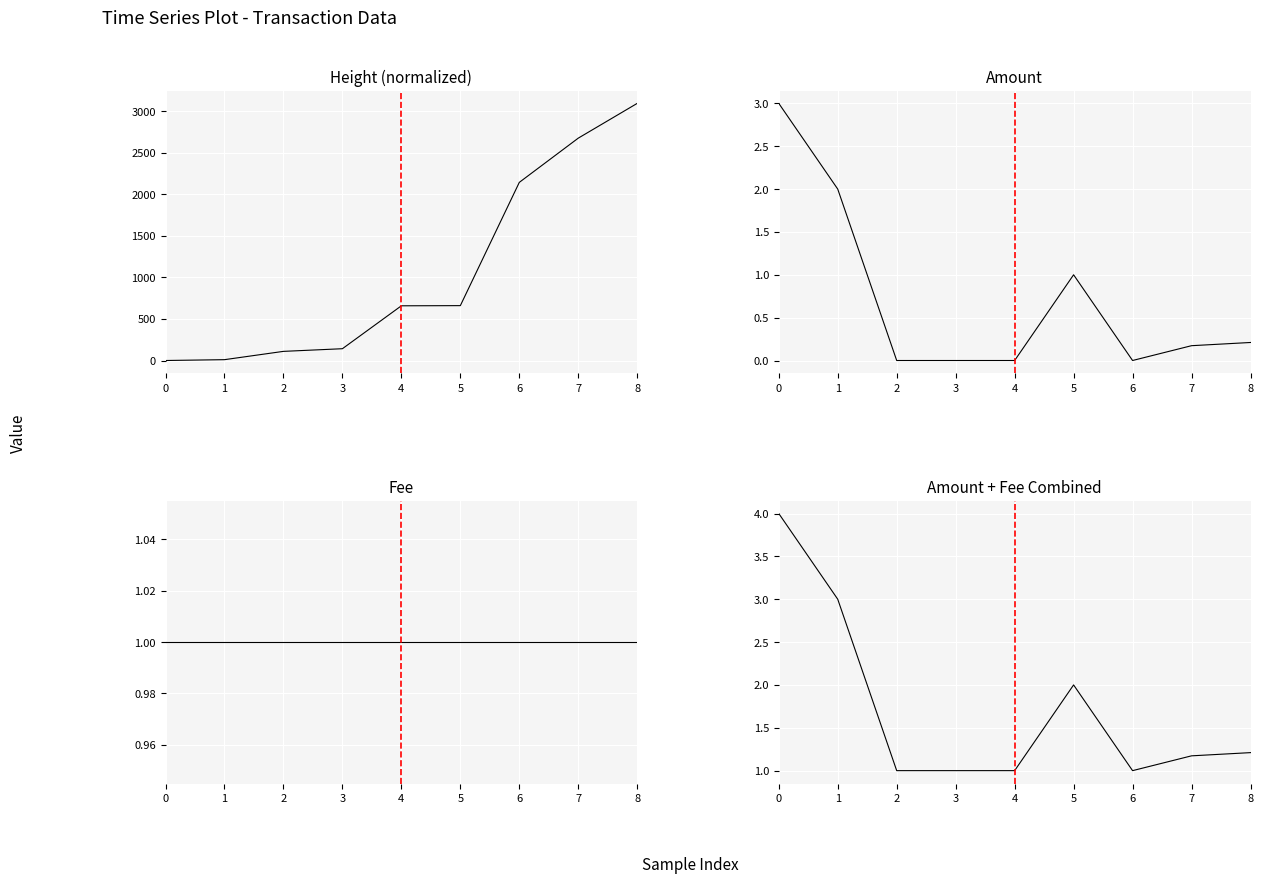

Reading left to right, what are all the values shown in this chart?

Height: 0=0.0	1=10.0	2=110.0	3=142.0	4=659.0	5=661.0	6=2146.0	7=2679.0	8=3098.0
Amount: 0=3.0	1=2.0	2=0.0	3=0.0	4=0.0	5=1.0	6=0.0	7=0.2	8=0.2
Fee: 0=1.0	1=1.0	2=1.0	3=1.0	4=1.0	5=1.0	6=1.0	7=1.0	8=1.0
Amount+Fee: 0=4.0	1=3.0	2=1.0	3=1.0	4=1.0	5=2.0	6=1.0	7=1.2	8=1.2